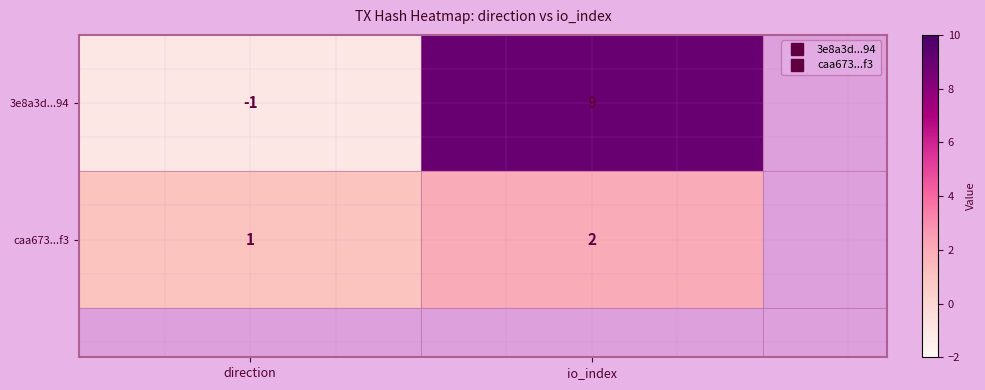

Rank the series at io_index from highest to lowest value.

3e8a3d...94, caa673...f3